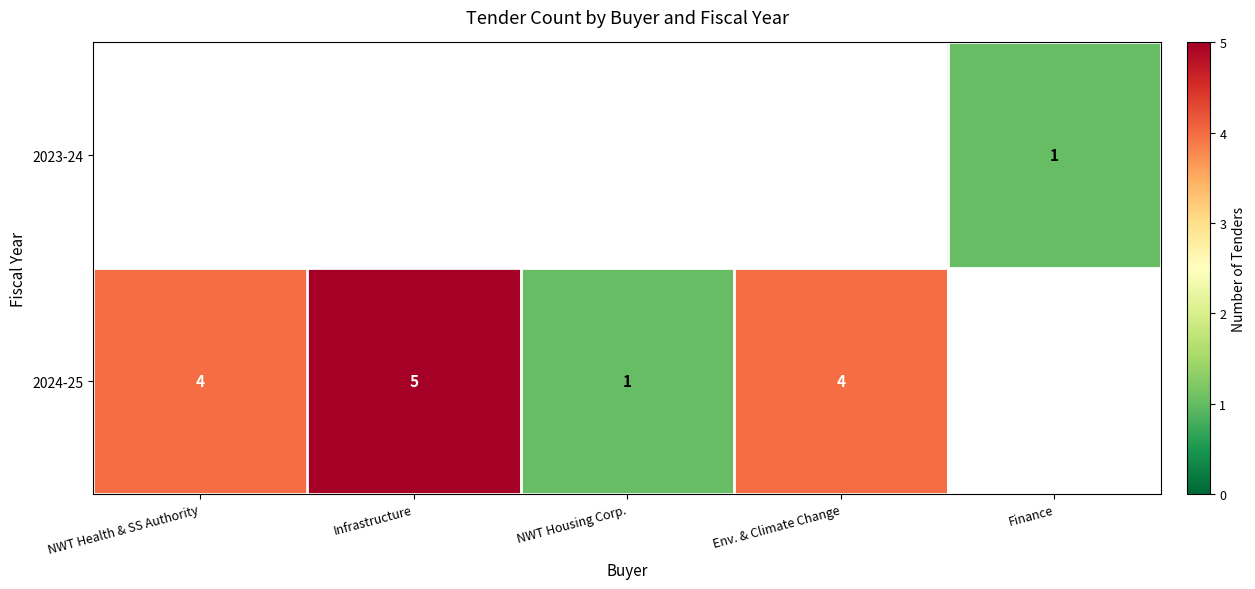

The 2024-25 series shows 4 at NWT Health & SS Authority. True or false?

True